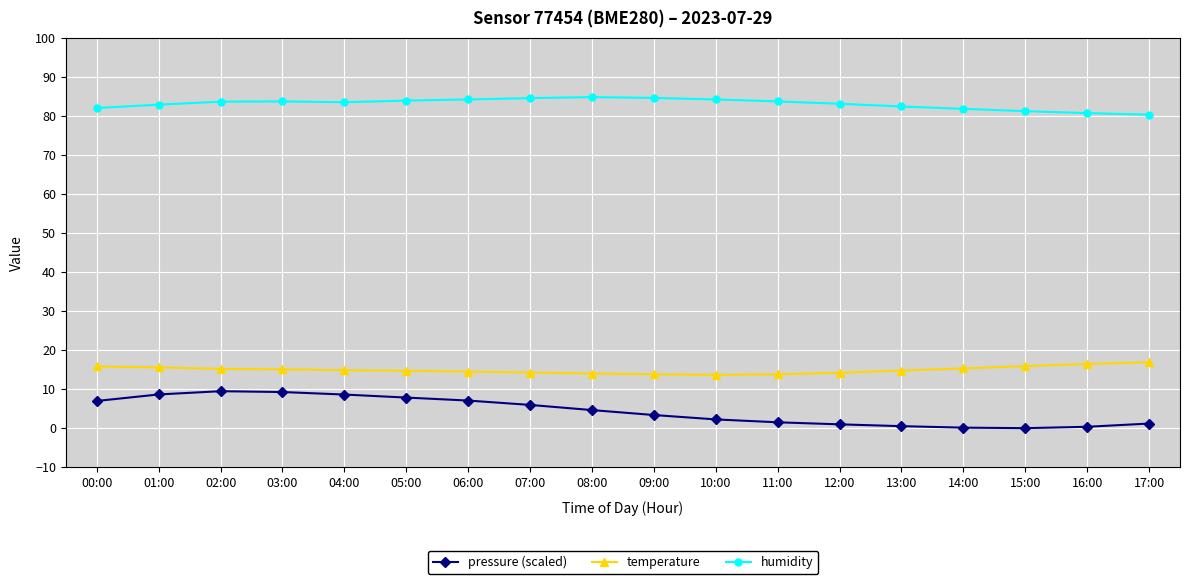

At 07:00, list the series in order from smallest to largest.

pressure (scaled), temperature, humidity